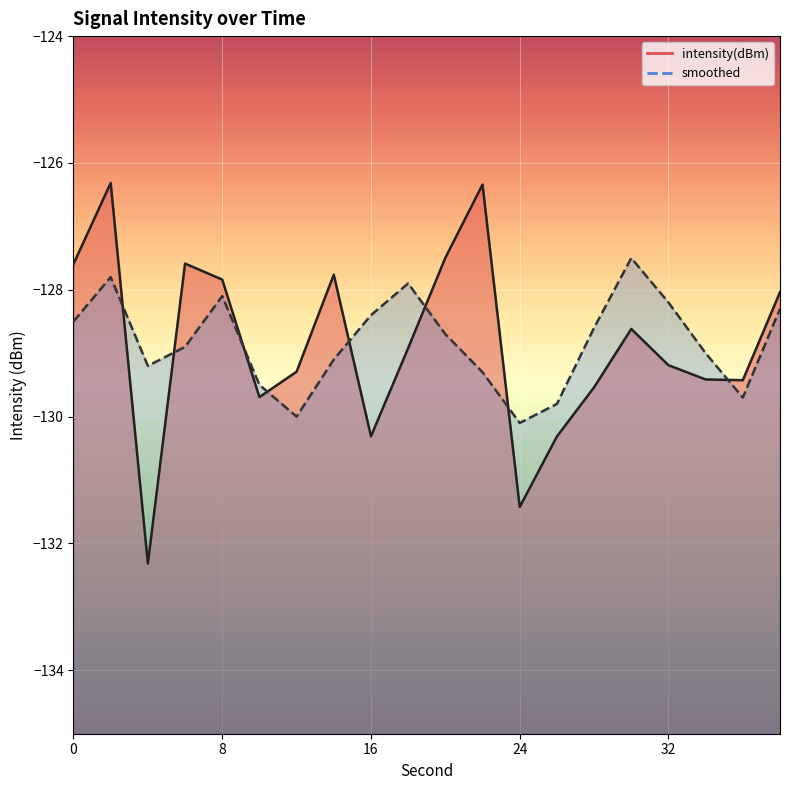

Which series ends up on top after the final intersection of intensity(dBm) line and smoothed line?

intensity(dBm) line